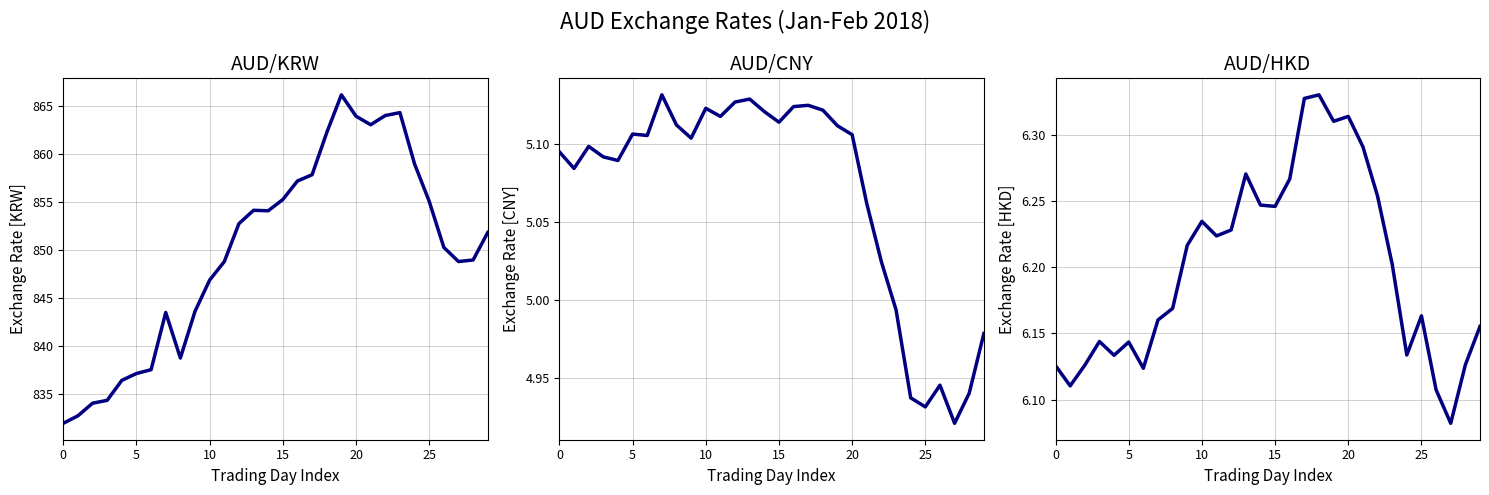

How many data points in A$1=KRW are less than 851?

15